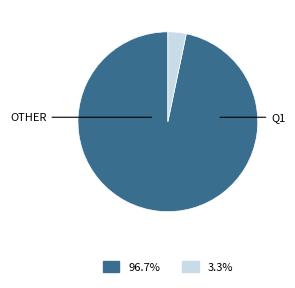

Does any single category account for the majority?

Yes